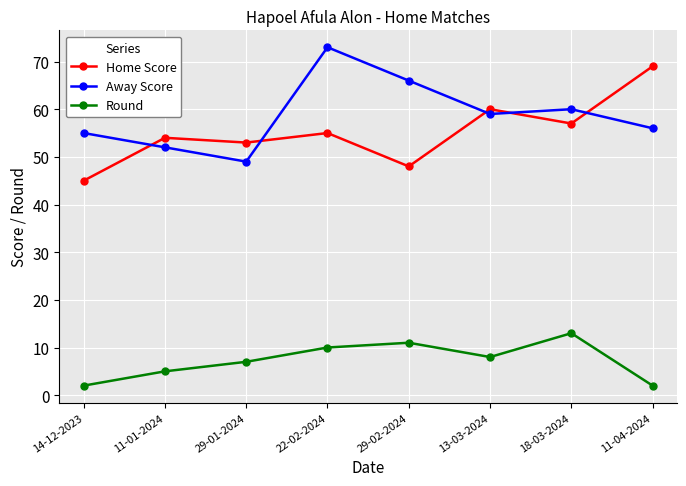

Reading right to left, transcribe all the data shown in this chart.

Home Score: 11-04-2024=69	18-03-2024=57	13-03-2024=60	29-02-2024=48	22-02-2024=55	29-01-2024=53	11-01-2024=54	14-12-2023=45
Away Score: 11-04-2024=56	18-03-2024=60	13-03-2024=59	29-02-2024=66	22-02-2024=73	29-01-2024=49	11-01-2024=52	14-12-2023=55
Round: 11-04-2024=2	18-03-2024=13	13-03-2024=8	29-02-2024=11	22-02-2024=10	29-01-2024=7	11-01-2024=5	14-12-2023=2